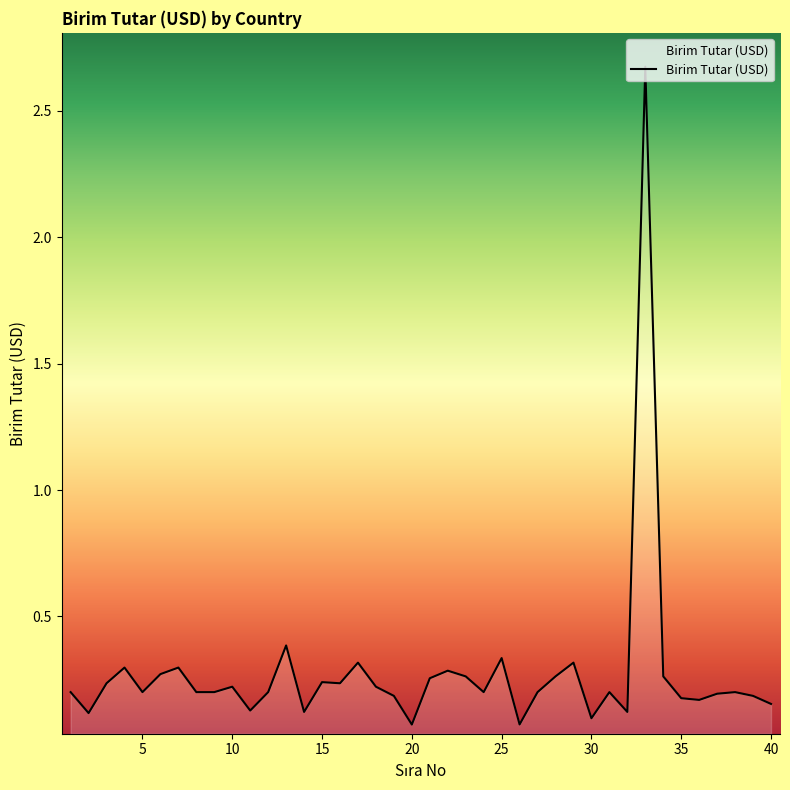

What is the maximum value shown in the chart?

2.7